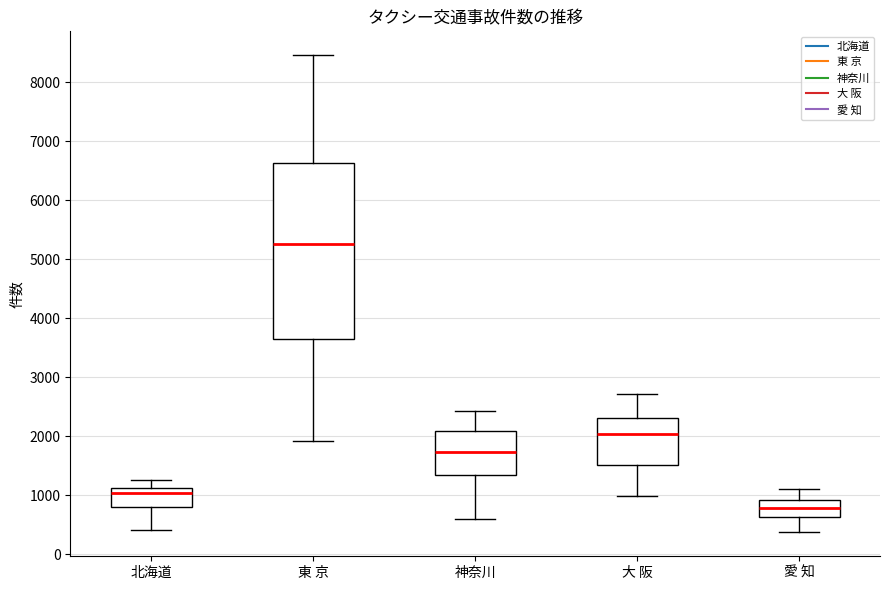

Reading left to right, read every box against the y-axis: the position of its median line, the range the box covers, and the ends of its whiskers. The values are not printed on the chart, so give them approximately, as read against the axis.

北海道: median 1000, box 800 to 1100, whiskers 400 to 1300
東 京: median 5300, box 3600 to 6600, whiskers 1900 to 8500
神奈川: median 1700, box 1300 to 2100, whiskers 600 to 2400
大 阪: median 2000, box 1500 to 2300, whiskers 1000 to 2700
愛 知: median 800, box 600 to 900, whiskers 400 to 1100